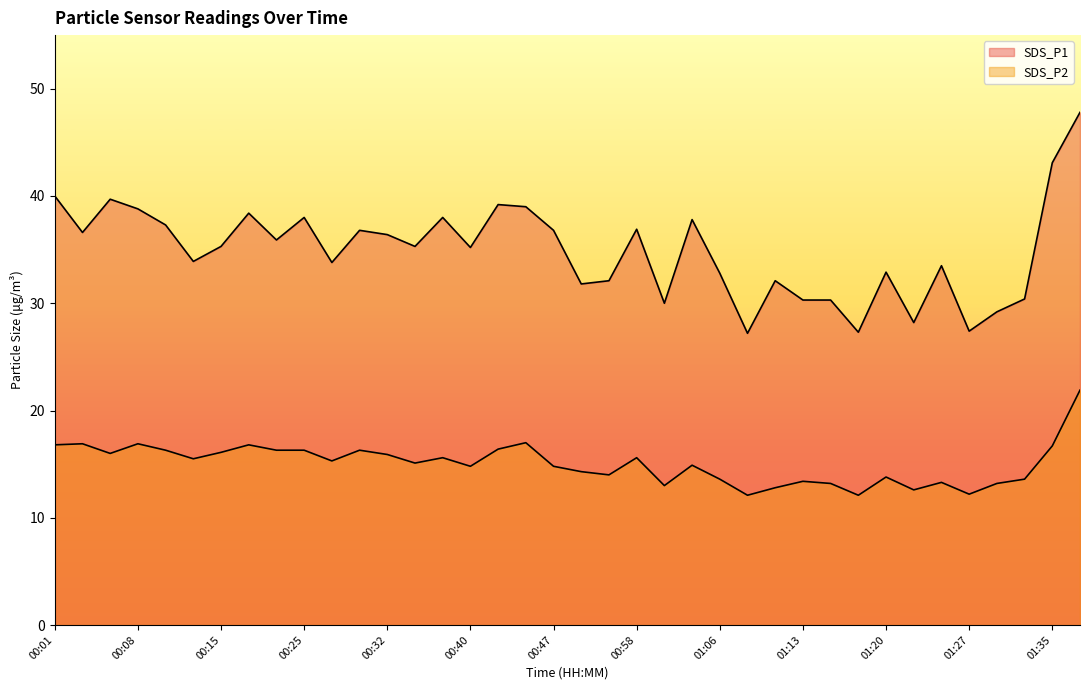

True or false: SDS_P2 and SDS_P1 cross at least once.

False